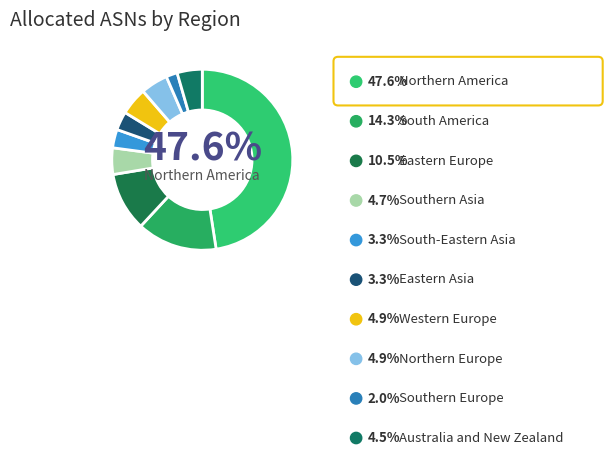

How many slices are in this pie chart?

10